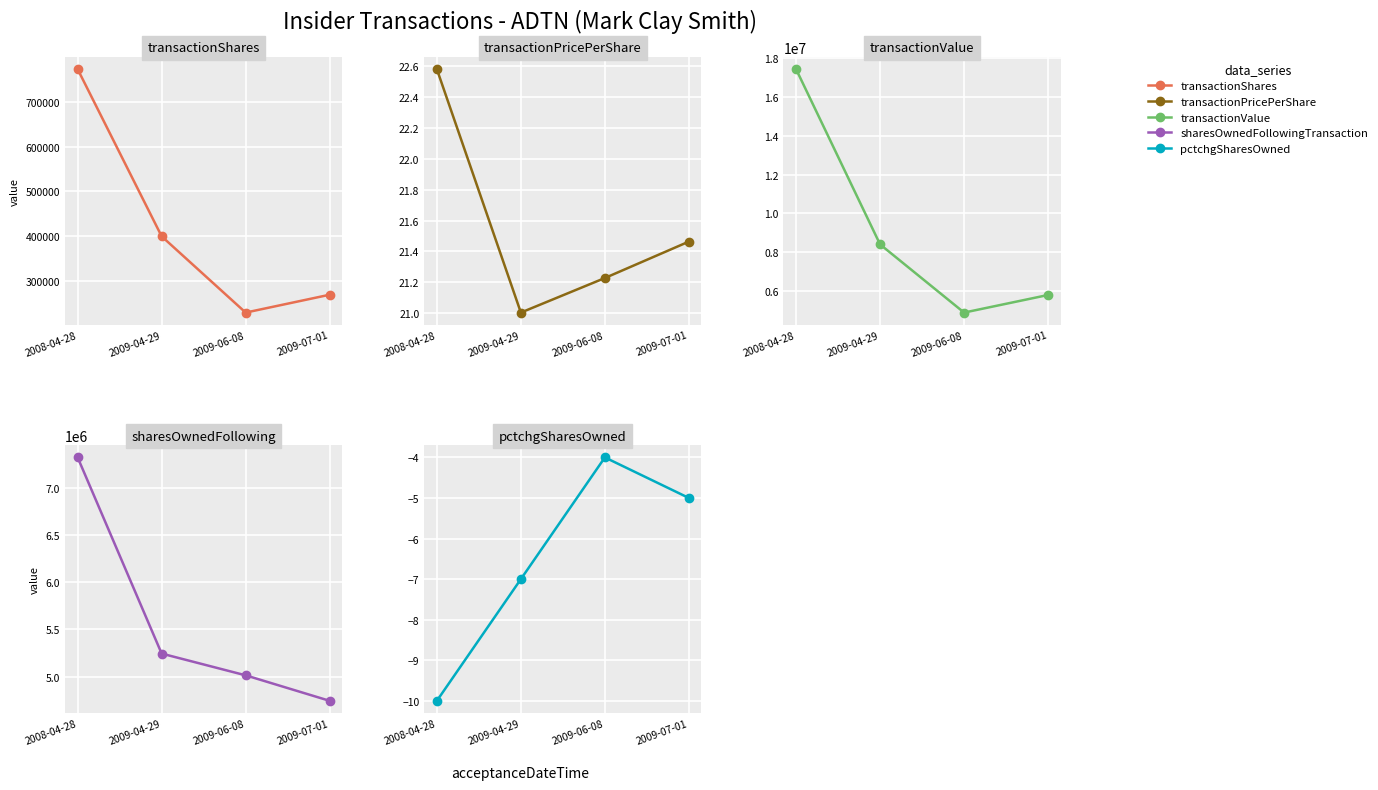

Which series has the widest spread of values?

transactionValue